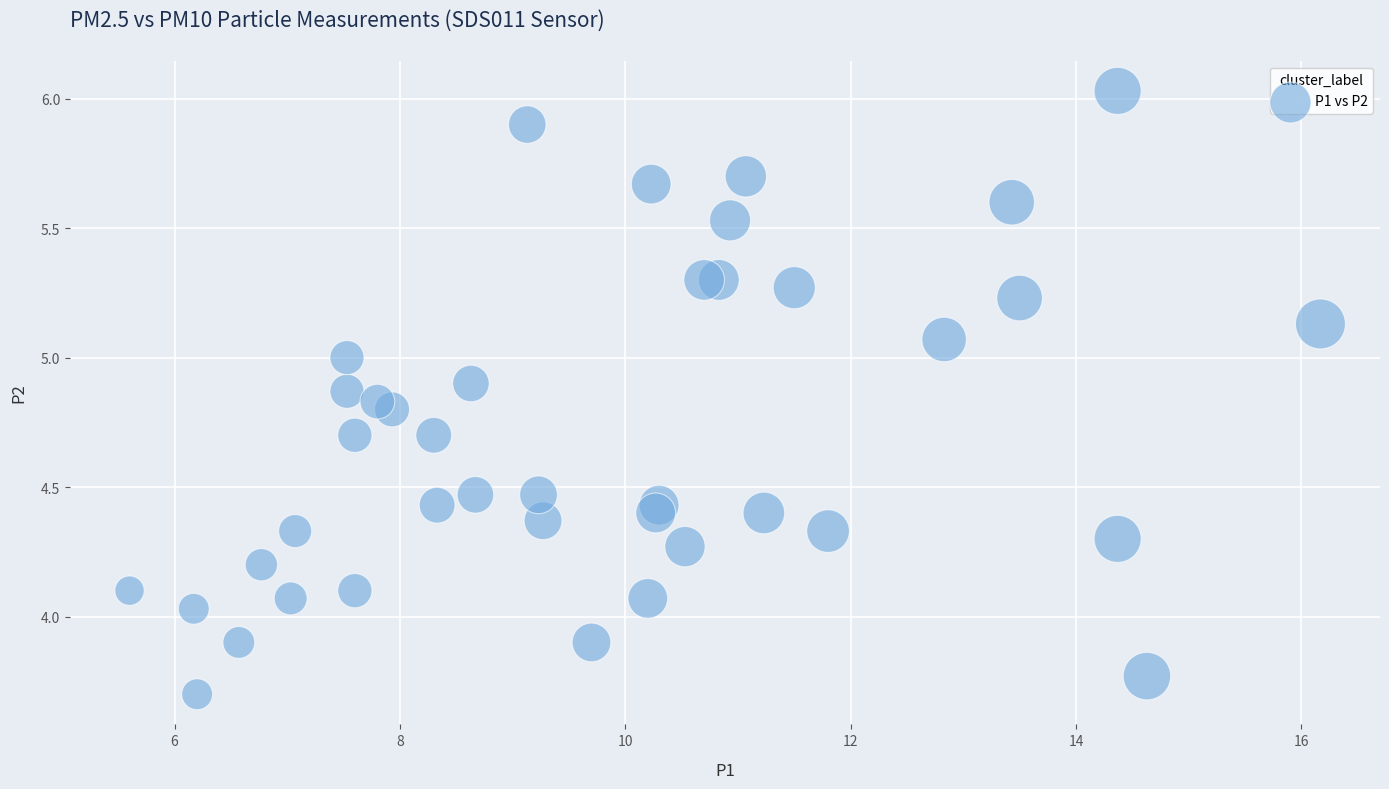

What is the range of Y values (max minus min)?

2.3